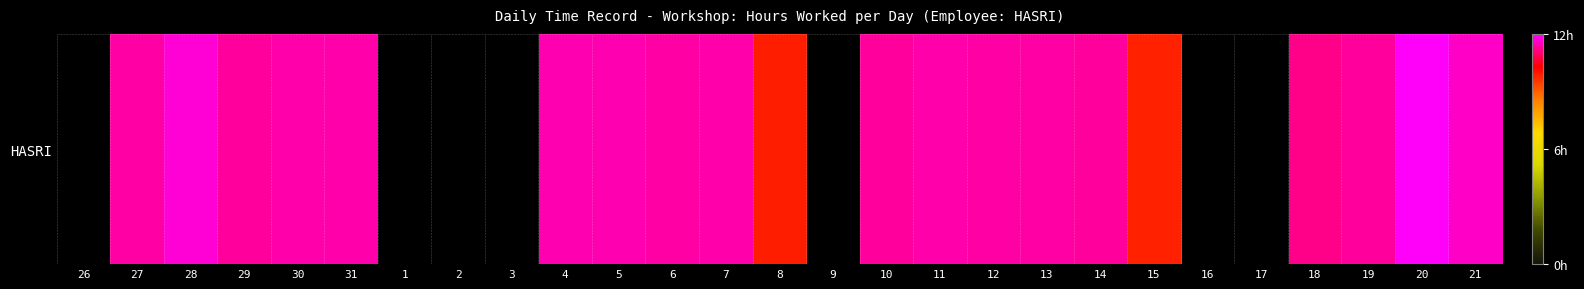

Reading right to left, transcribe all the data shown in this chart.

21=11.6	20=11.9	19=11.3	18=11.2	17=0.0	16=0.0	15=9.8	14=11.3	13=11.4	12=11.4	11=11.4	10=11.3	9=0.0	8=9.9	7=11.4	6=11.4	5=11.4	4=11.5	3=0.0	2=0.0	1=0.0	31=11.4	30=11.4	29=11.3	28=11.7	27=11.4	26=0.0